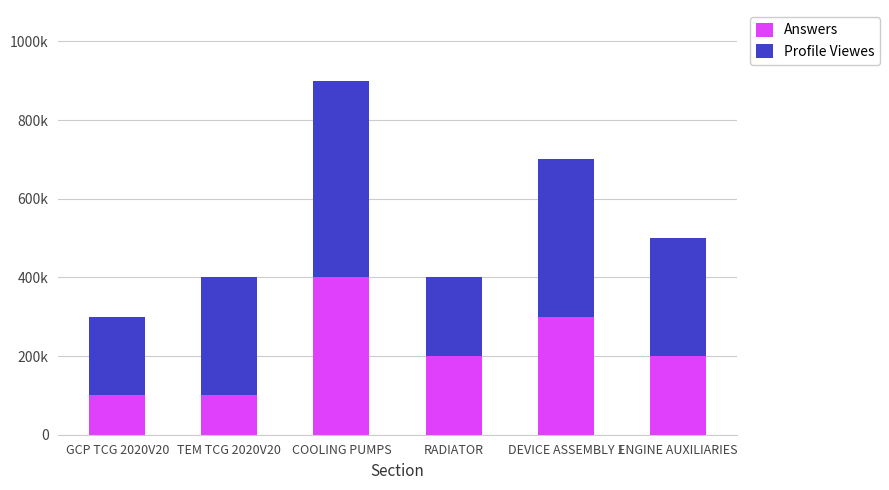

What is the value of the Answers bar at the 1st from the left?

100000